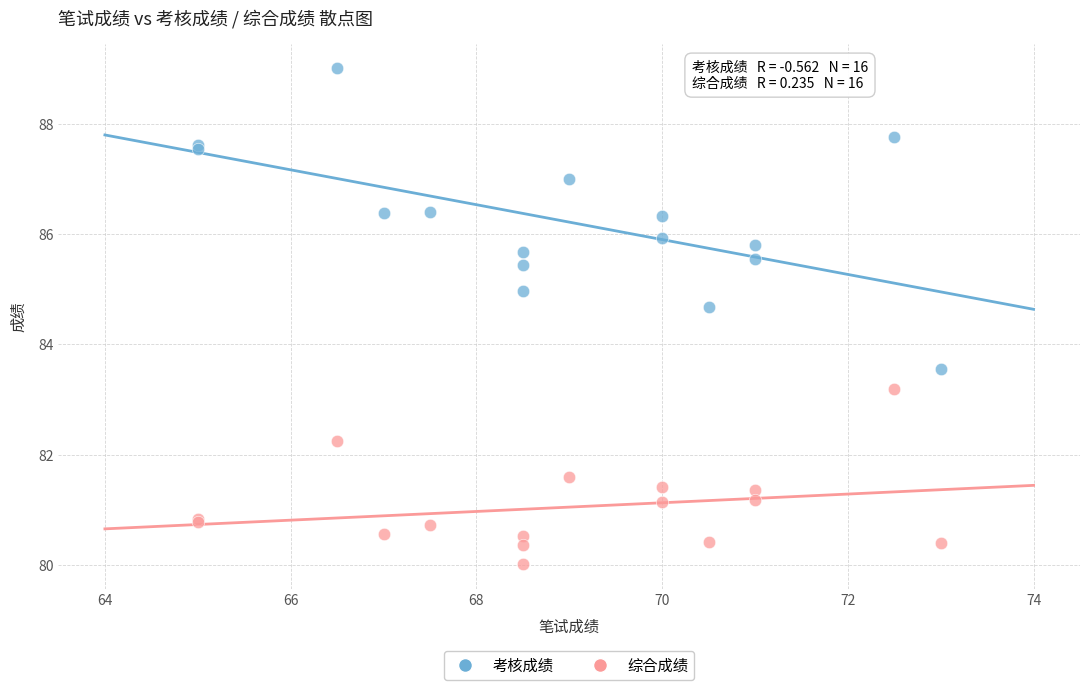

Which series reaches the maximum Y coordinate?

考核成绩